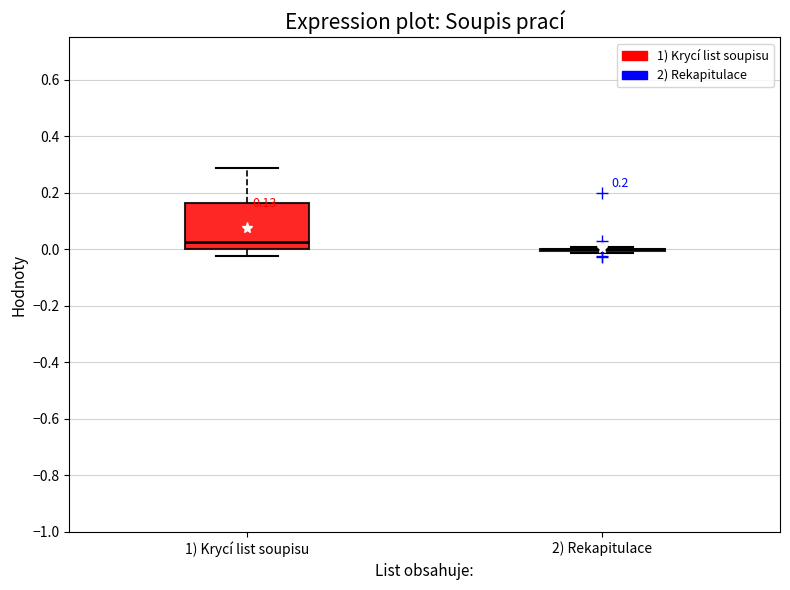

Comparing the boxes themselves (not the whiskers), which one is the tallest?

1) Krycí list soupisu